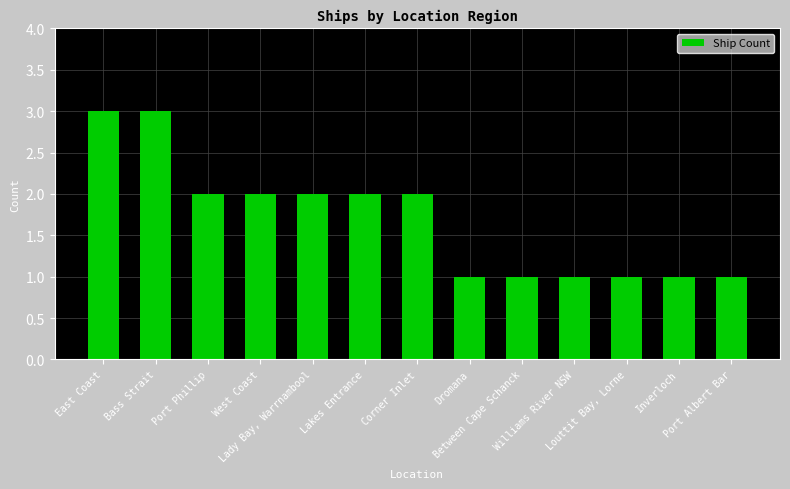

How many values are between 1 and 2?

11